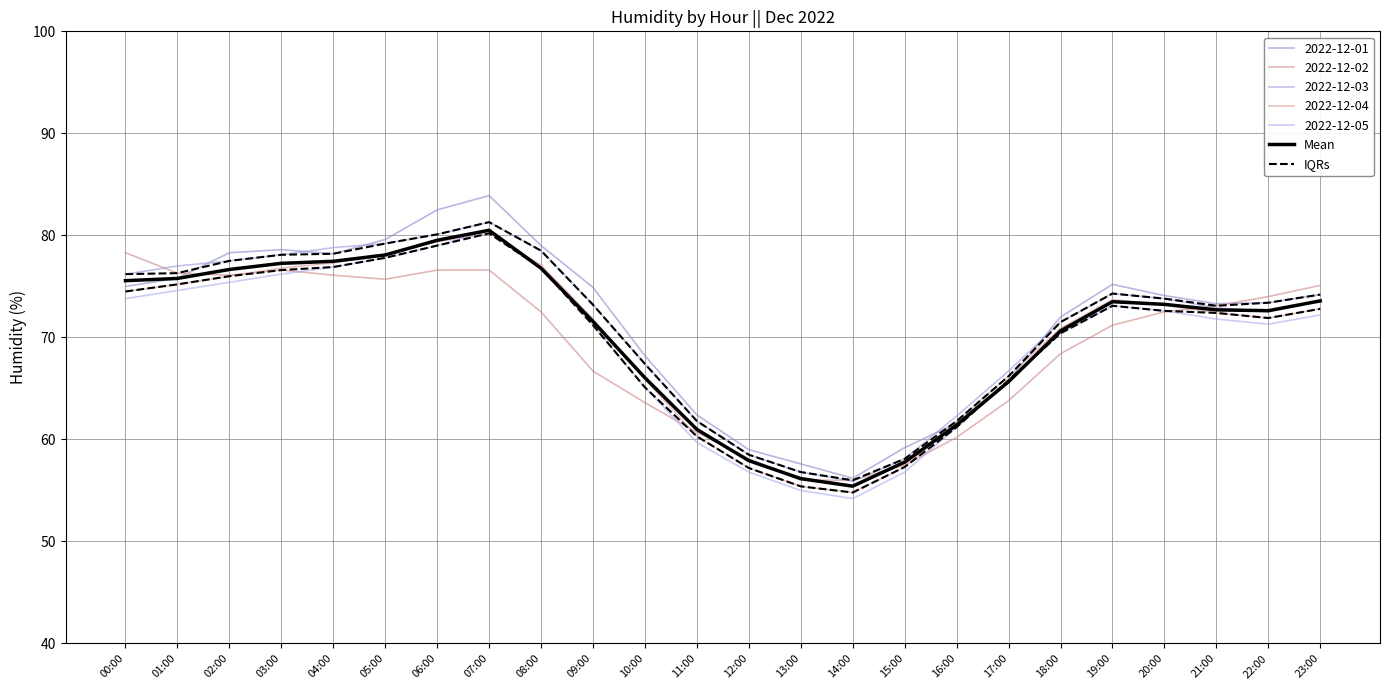

True or false: IQRs and Mean intersect in this chart.

False